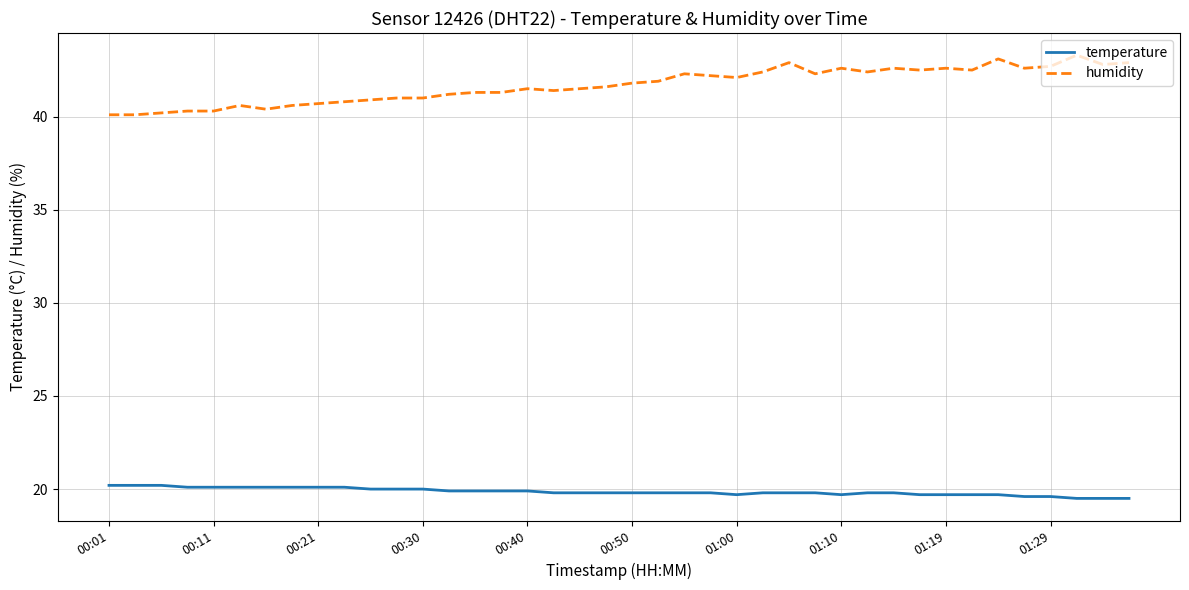

What is the sum of all temperature values?

794.4